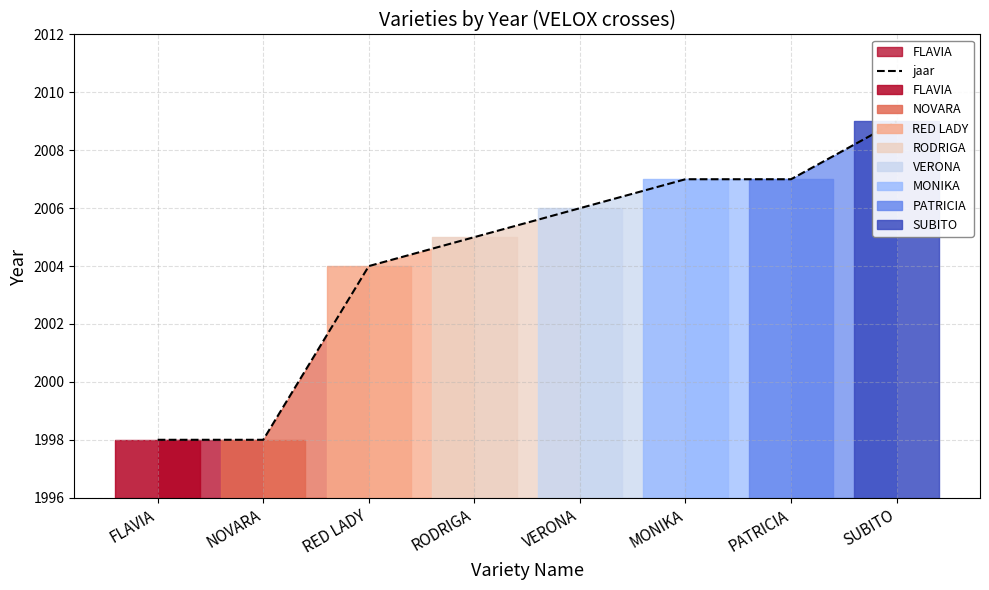

What is the change in value from RODRIGA to VERONA?

+1